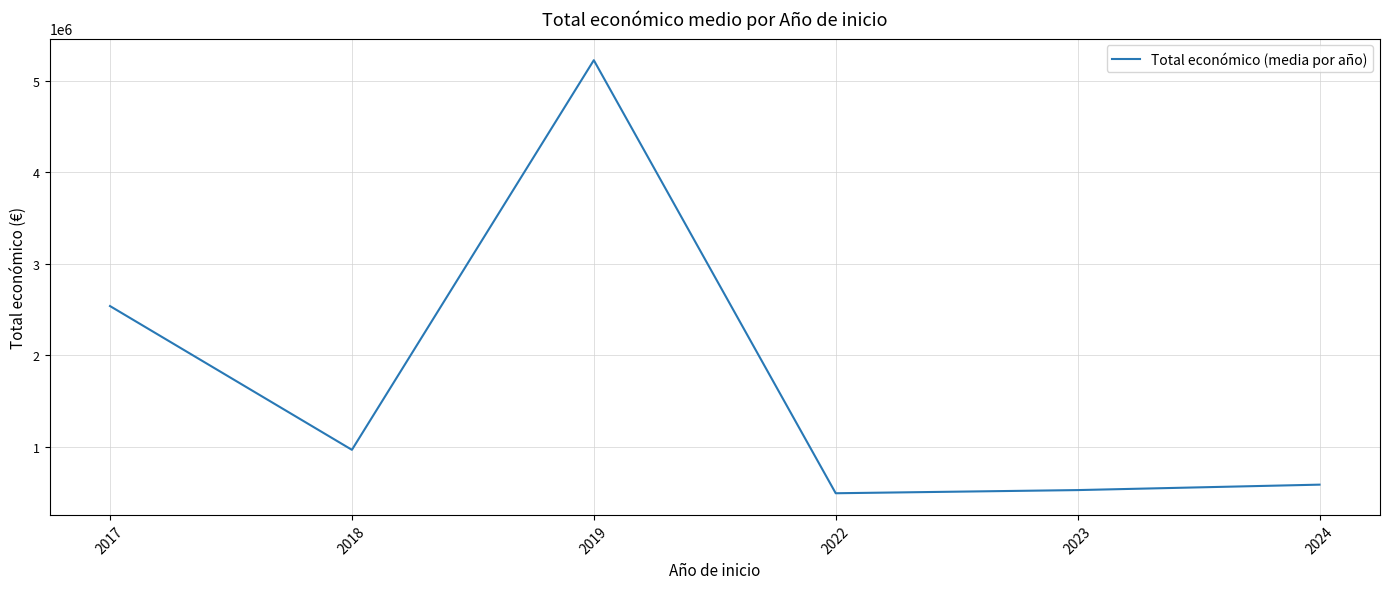

How many values are below 964297?

3